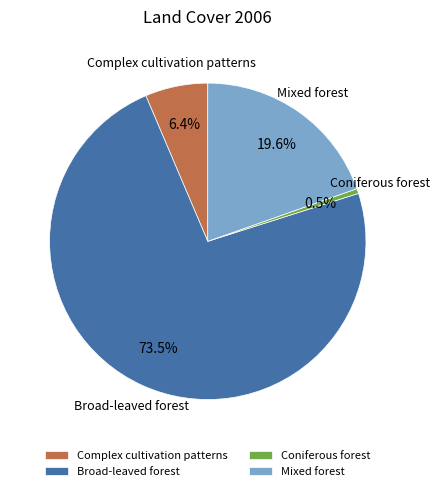

Rank the categories by value from highest to lowest.

Broad-leaved forest, Mixed forest, Complex cultivation patterns, Coniferous forest